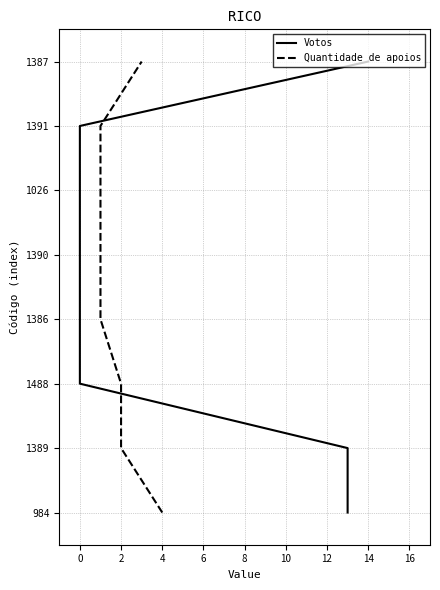

Which has a higher value, 10 or 0?

10